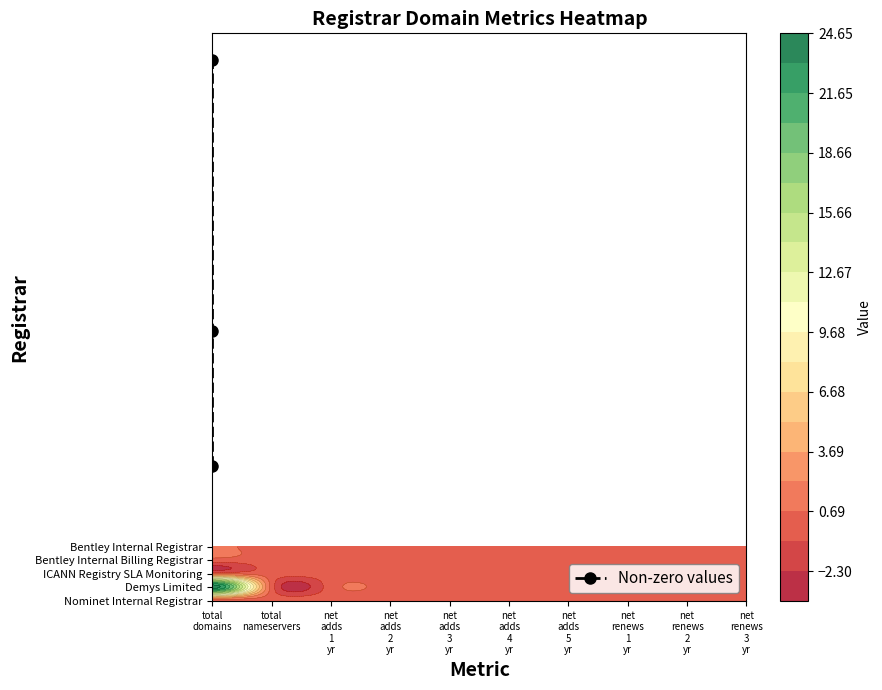

What is the difference between the second highest and minimum values?

122.5